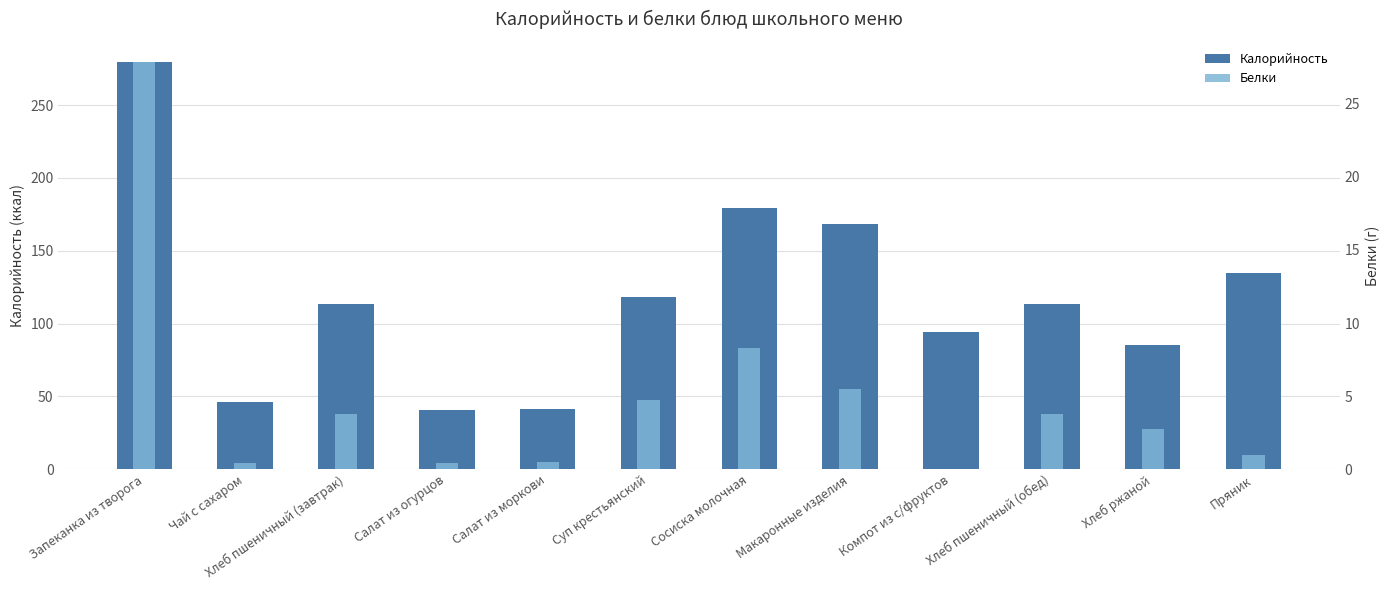

Which series has the widest spread of values?

Калорийность